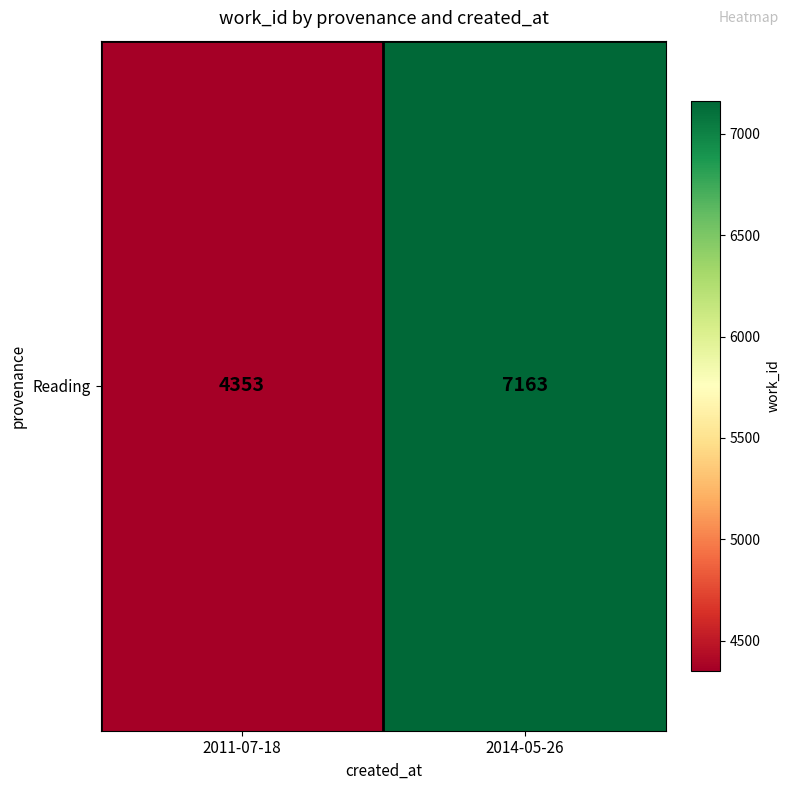

Is it true that the value at 2011-07-18 is 4353?

True